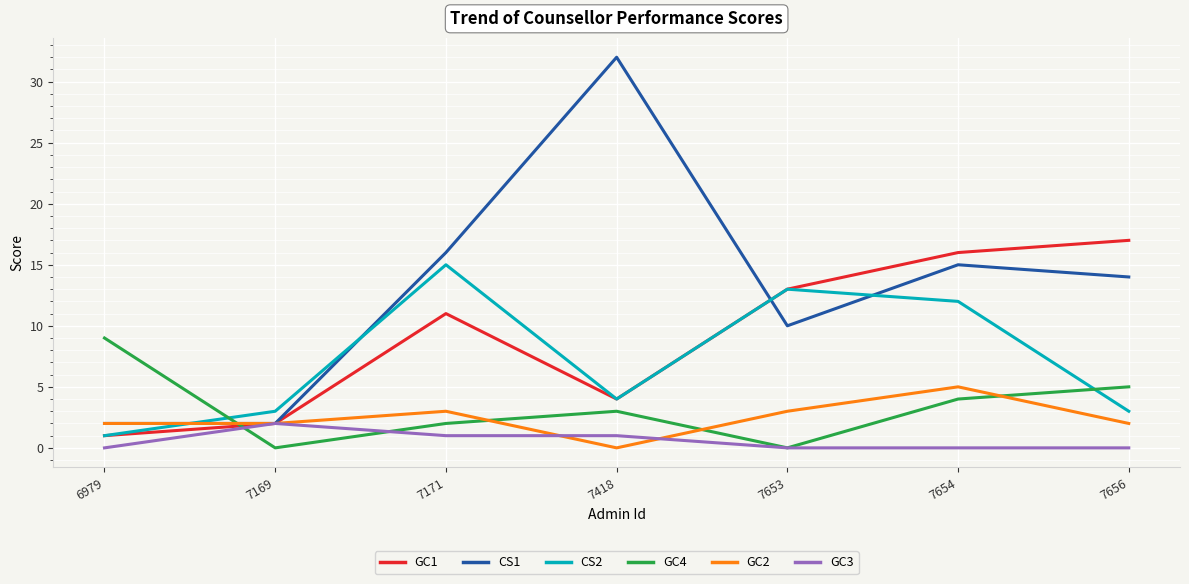

What is the difference between the GC3 values at 7418 and 7656?

1